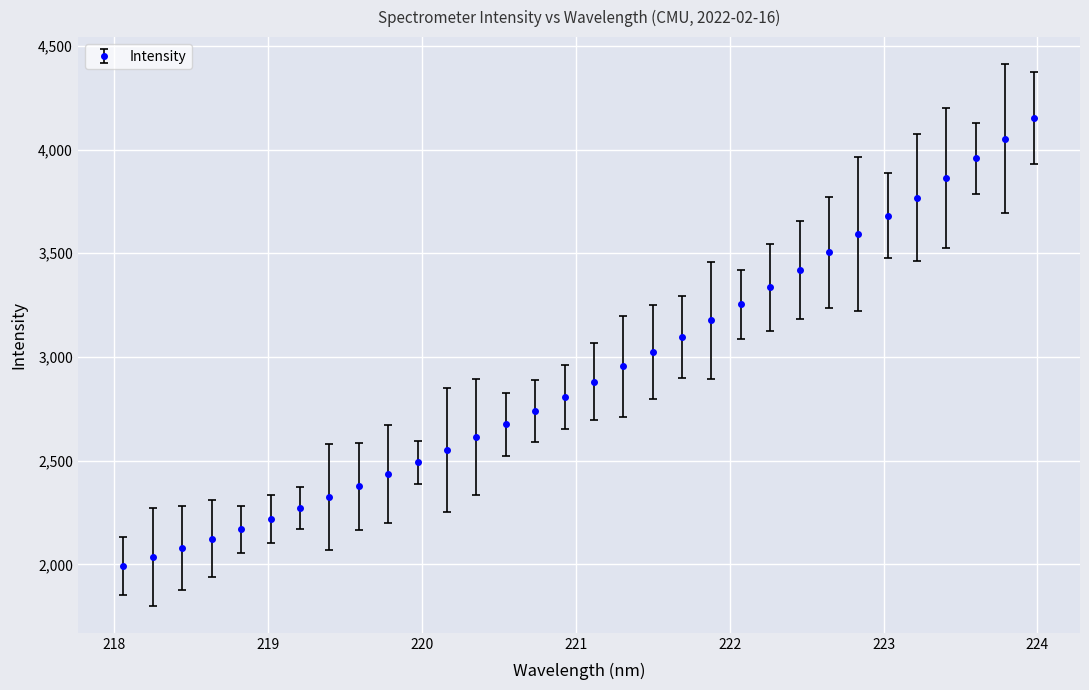

What is the value of the 4th point from the left?

2124.1